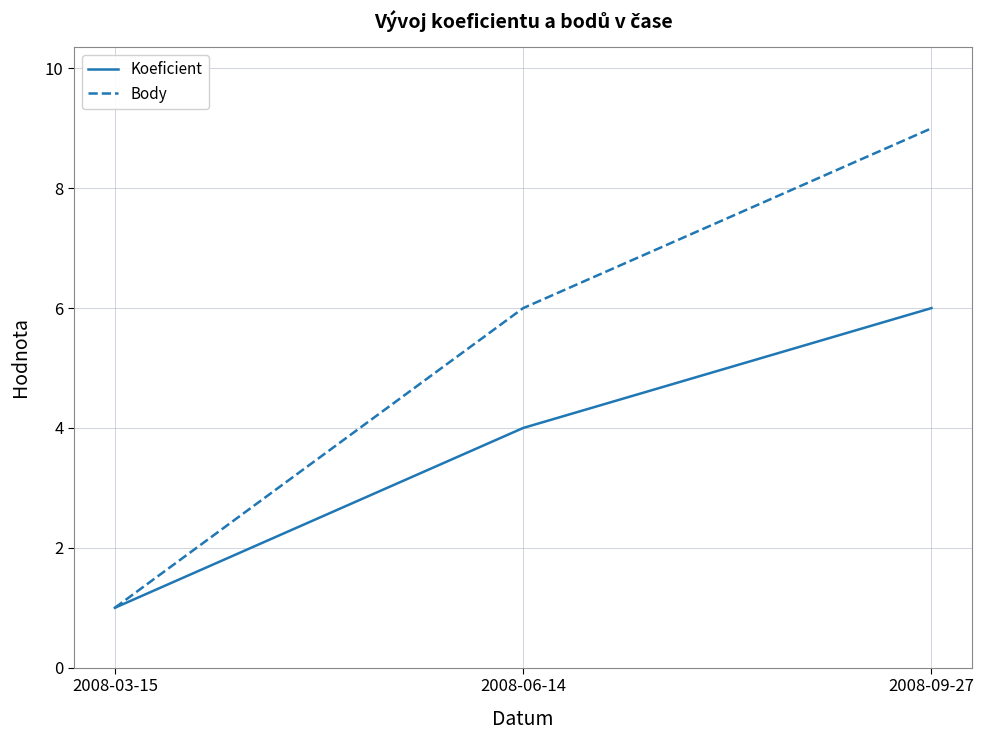

How many distinct data groups are displayed?

2